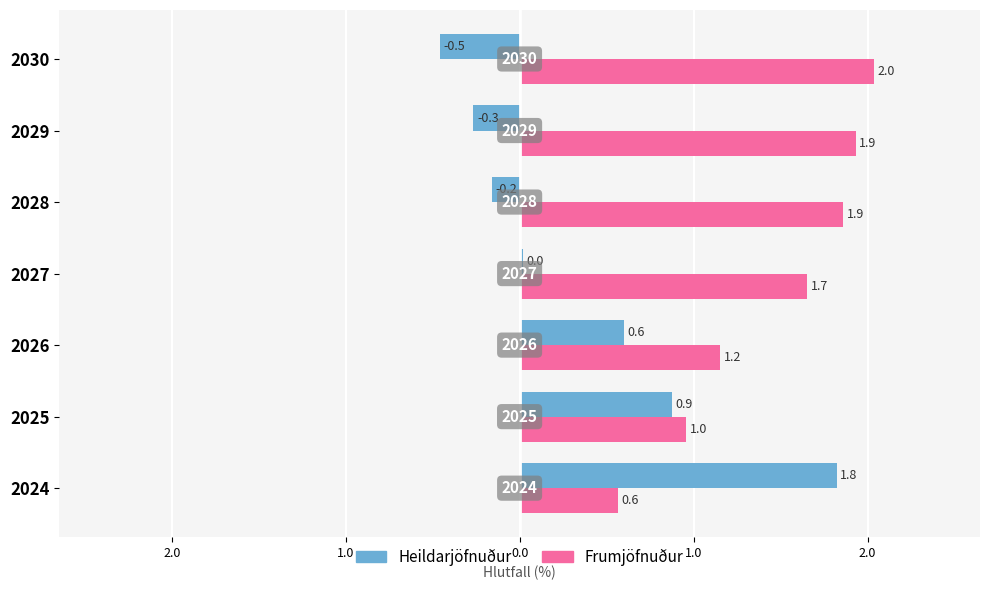

List the series in order of their overall mean, highest first.

Frumjöfnuður, Heildarjöfnuður